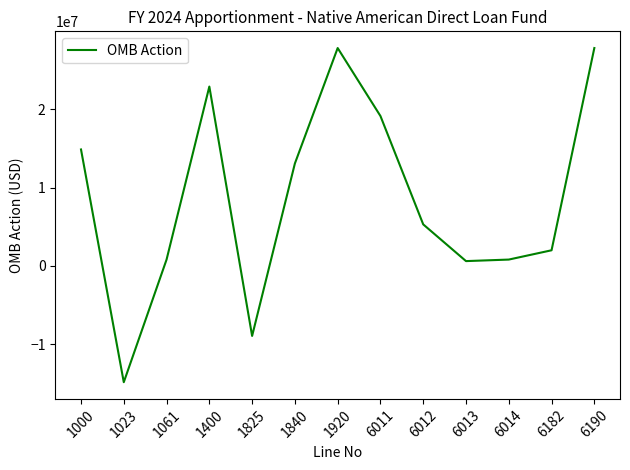

What is the minimum value shown in the chart?

-14873781